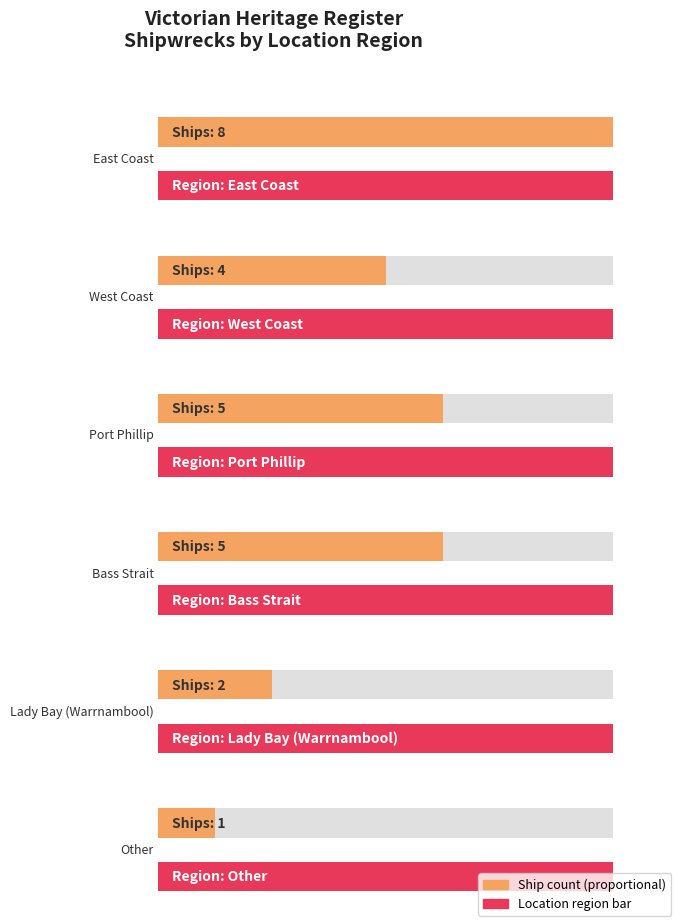

What is the sum of all values?

25